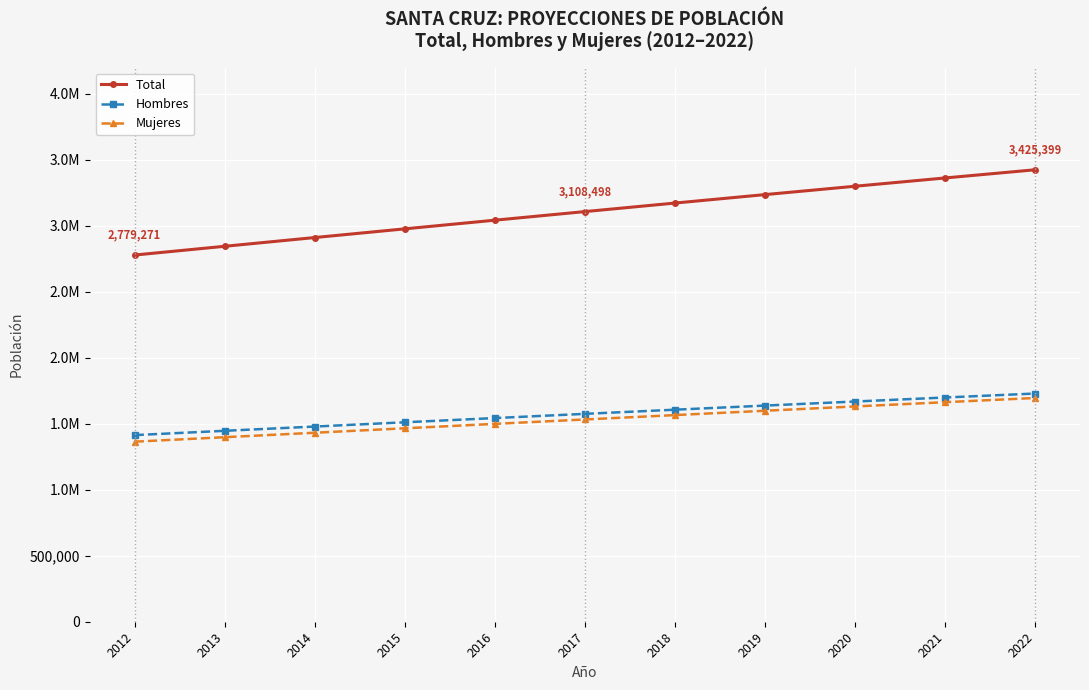

At which category is the sum across all series the highest?

2022